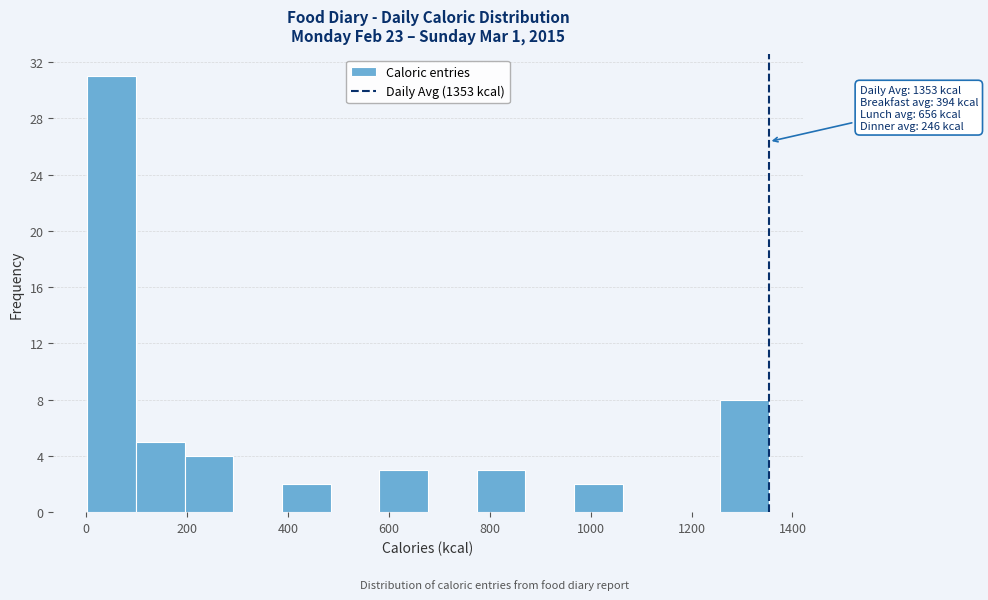

Over which range of the x-axis is the bar tallest?

0 to 100